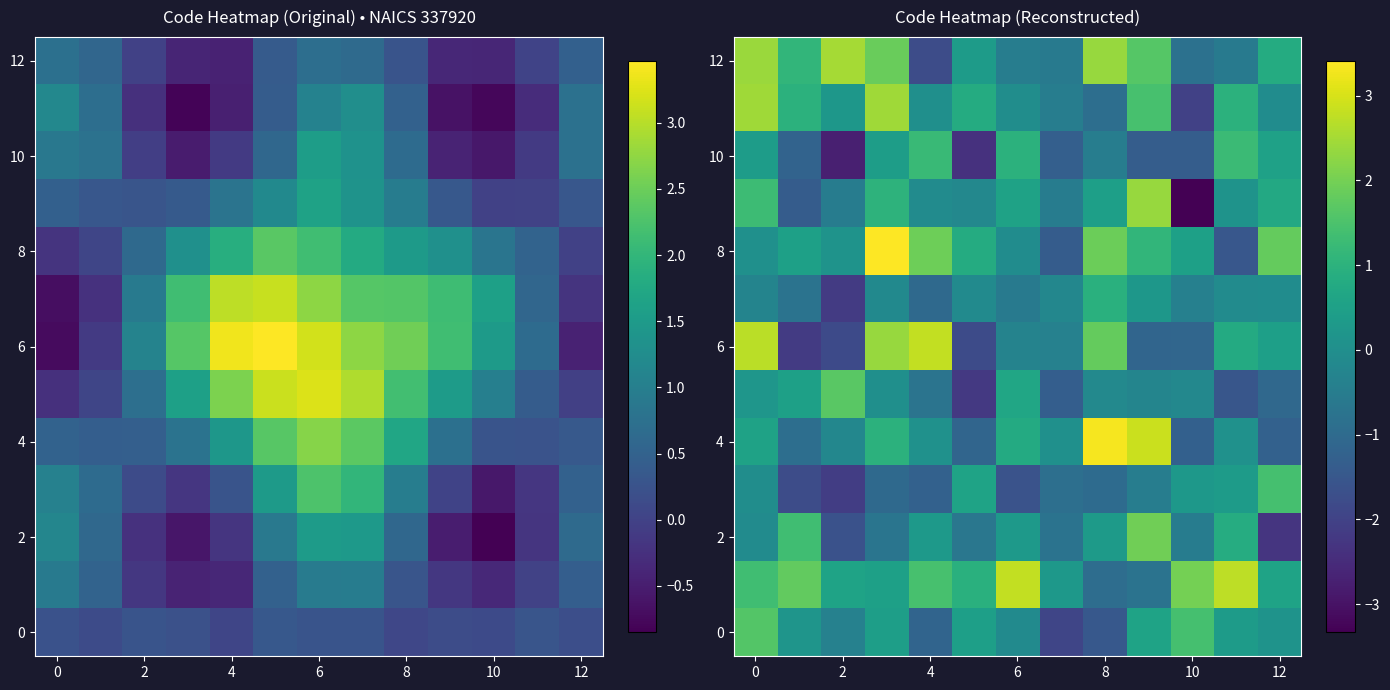

What is the smallest value displayed?

-3.3